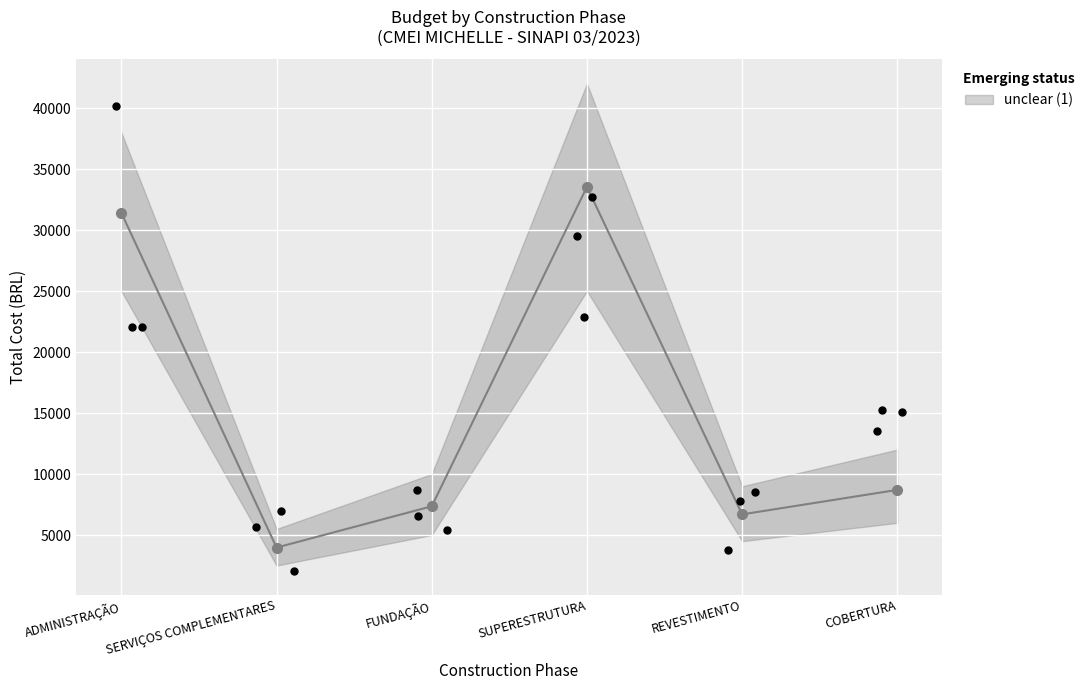

Which has a higher value, REVESTIMENTO or SUPERESTRUTURA?

SUPERESTRUTURA